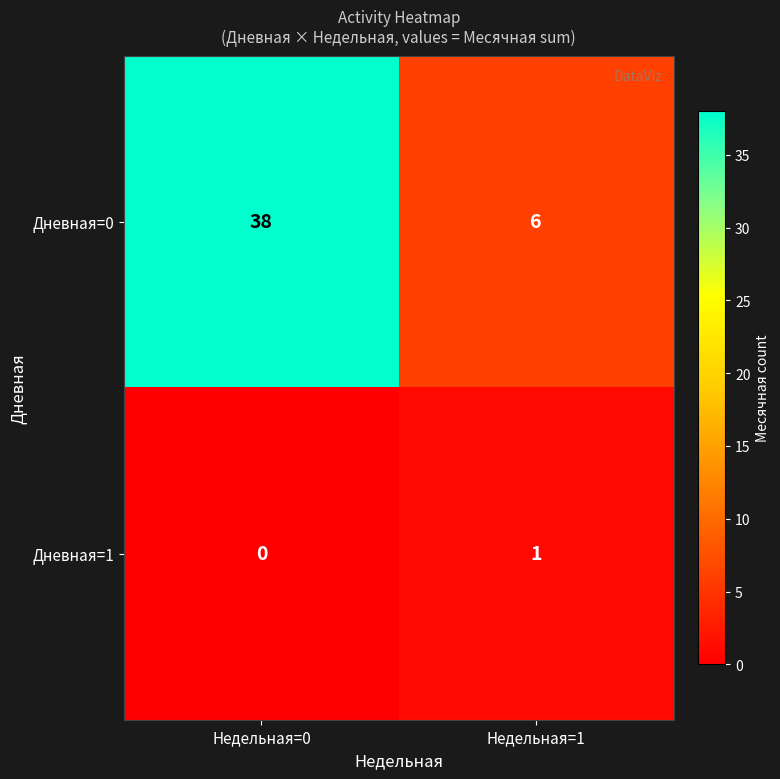

Which series changed the most between Недельная=0 and Недельная=1?

Дневная=0